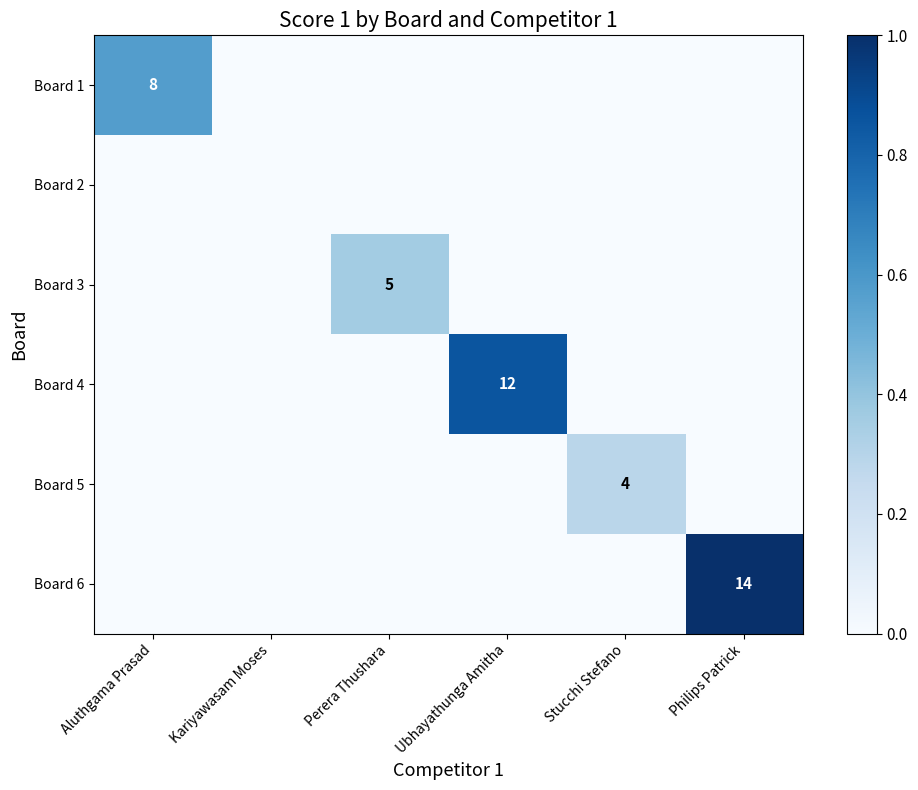

True or false: Board 1 has a value of 3 at Aluthgama Prasad.

False